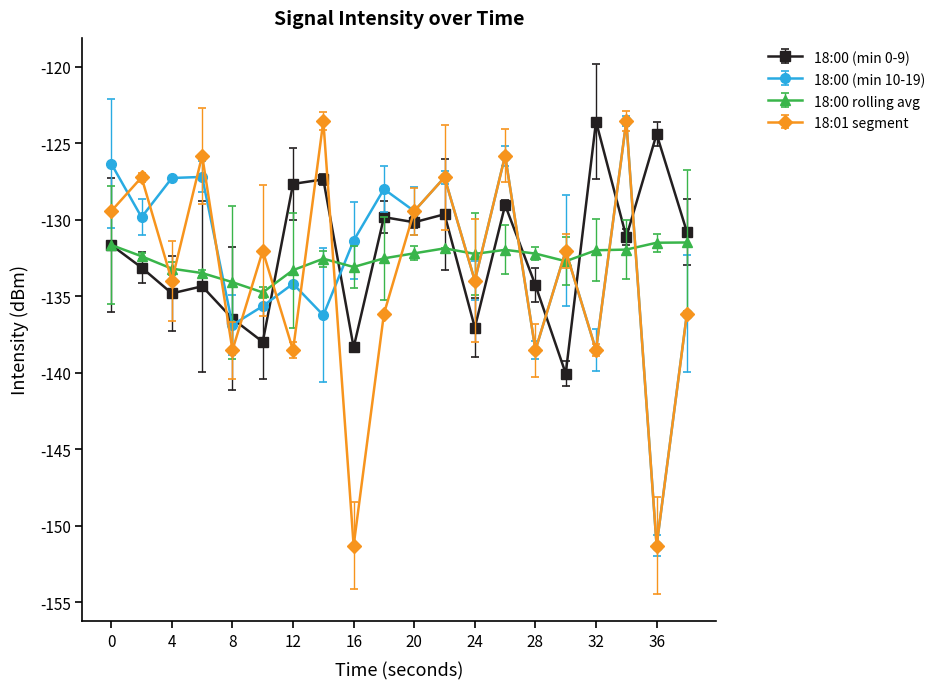

What is the value of the 18:00 rolling avg point at the 1st from the left?

-131.6